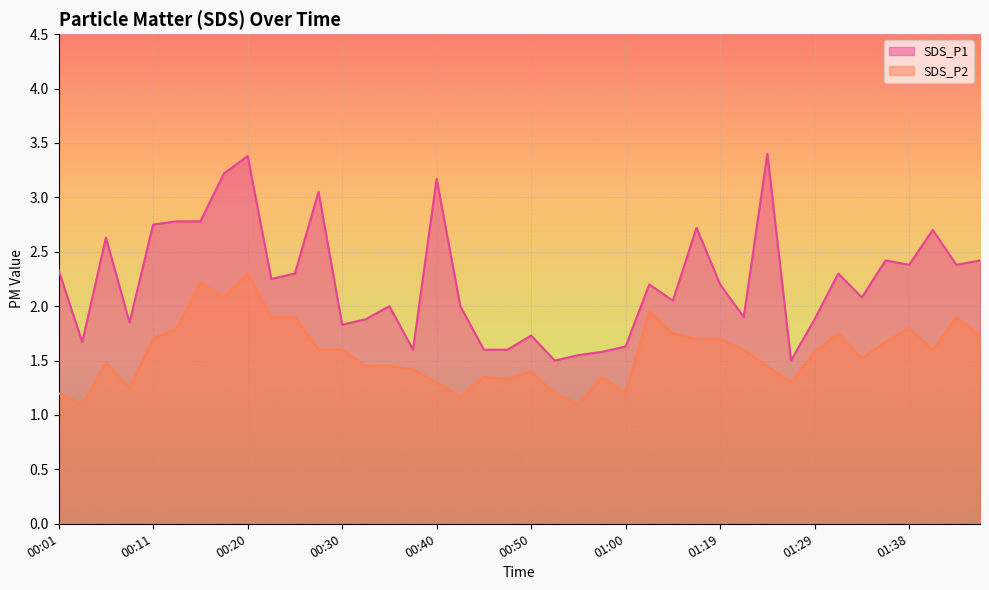

What are all the series names shown in the legend?

SDS_P1, SDS_P2